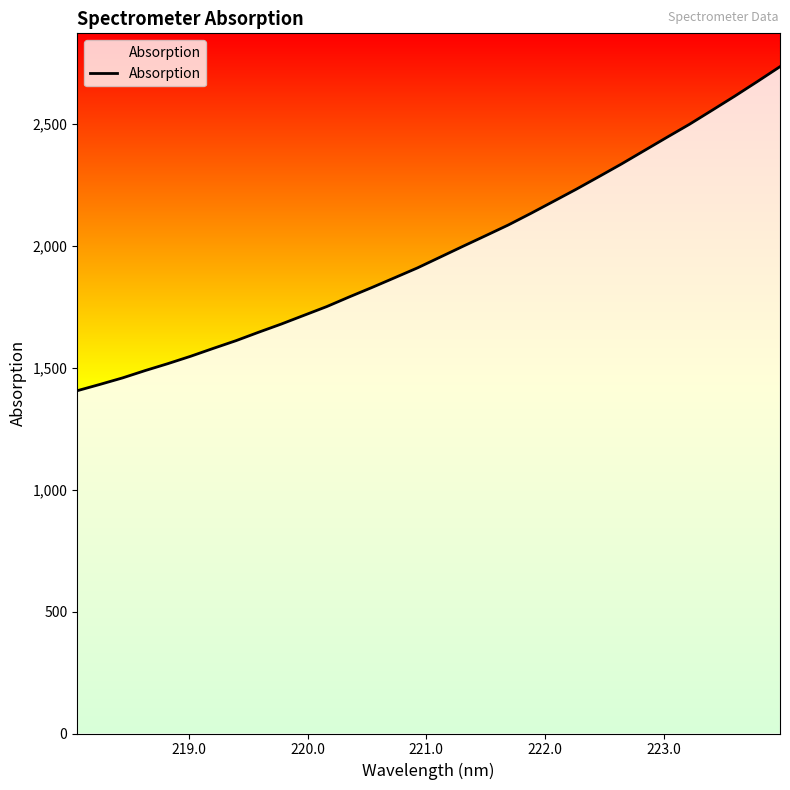

What is the difference between the maximum and minimum values?

1329.8